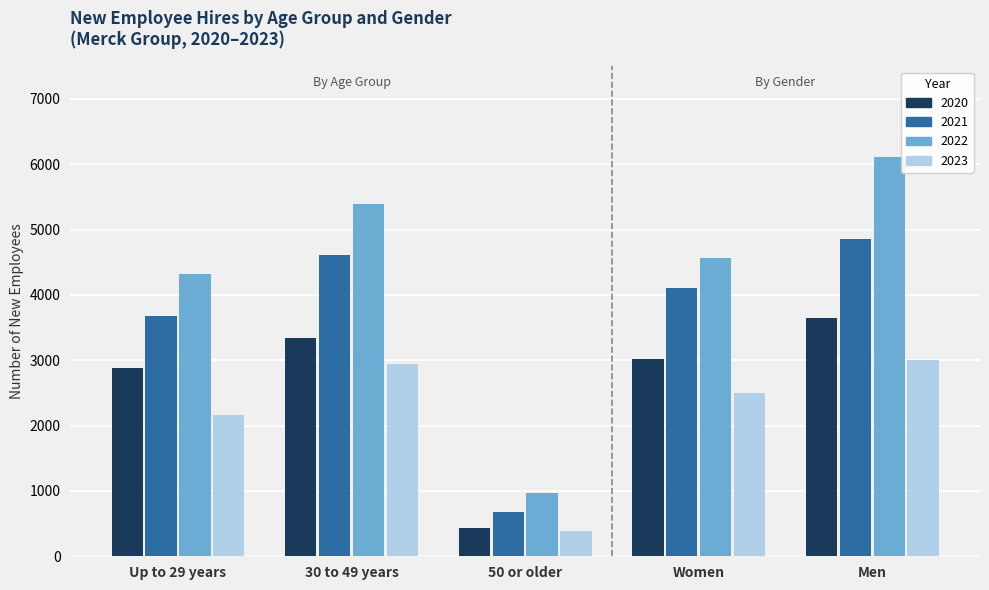

How many data points does each series have?

5